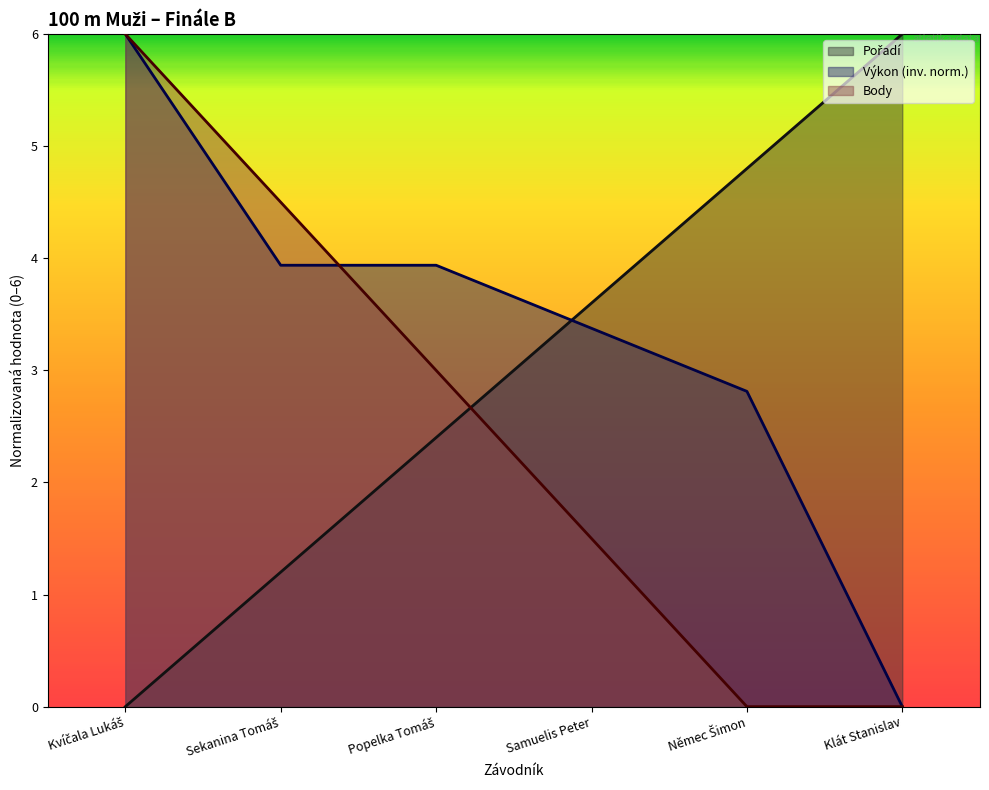

Which series has the largest total across all categories?

Výkon (inv. norm.)